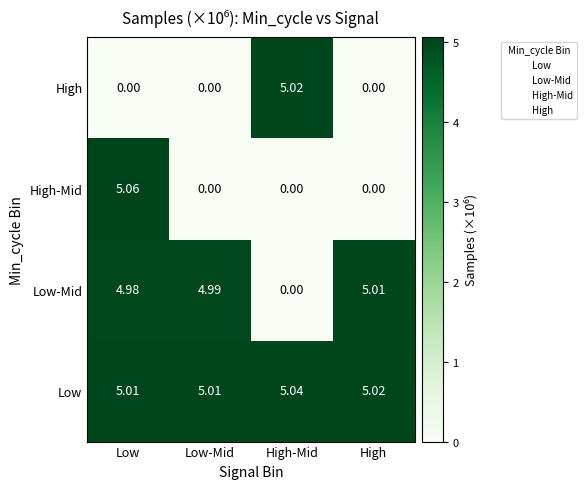

Which series has the widest spread of values?

High-Mid